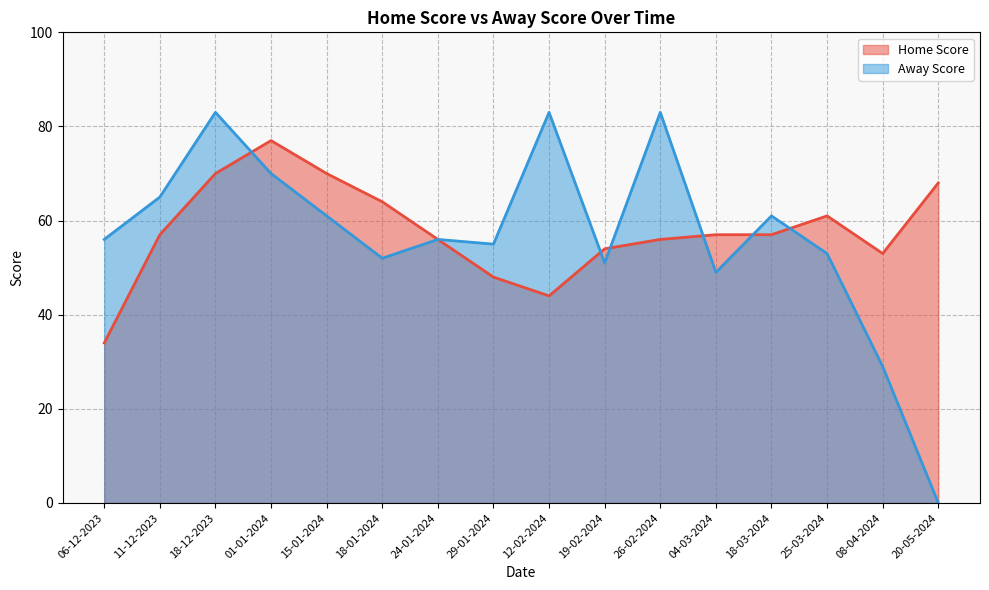

Which series changed the most between 01-01-2024 and 18-03-2024?

Home Score